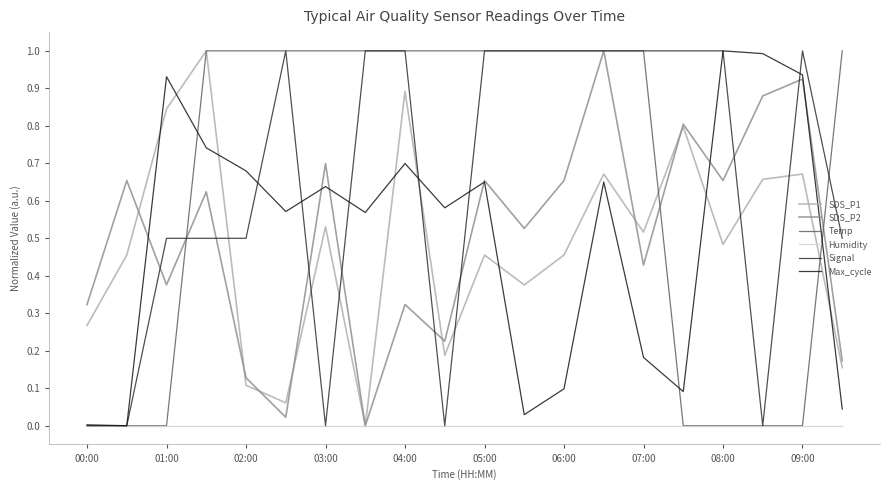

Does the chart display data point markers on the line(s)?

No